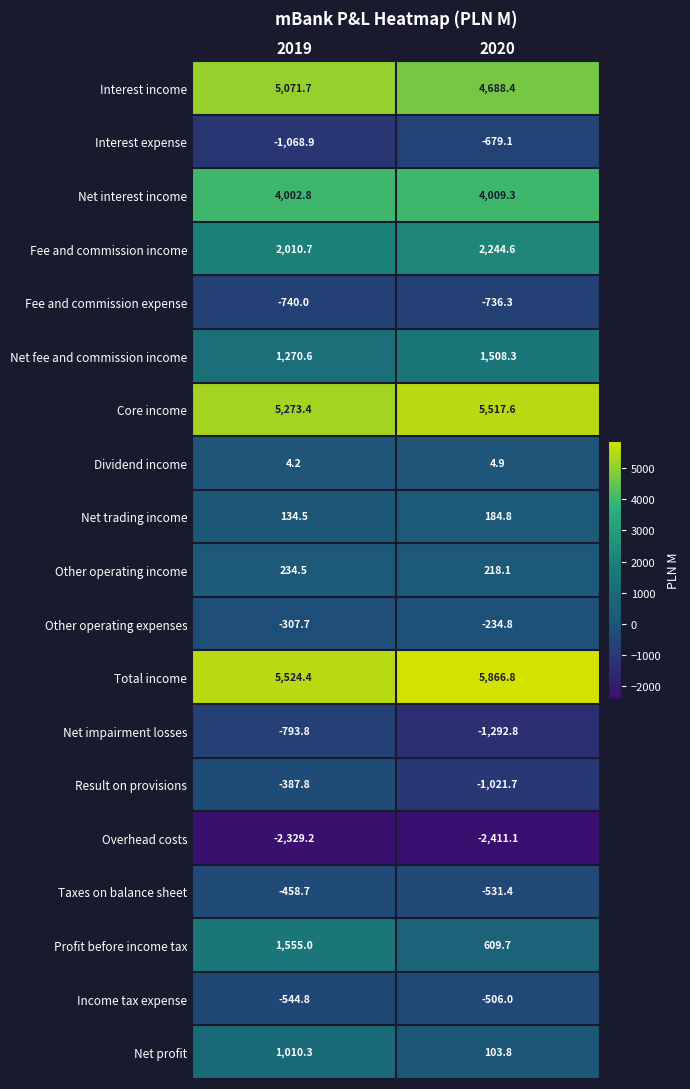

What is the total value across all series at 2019?

19461.2